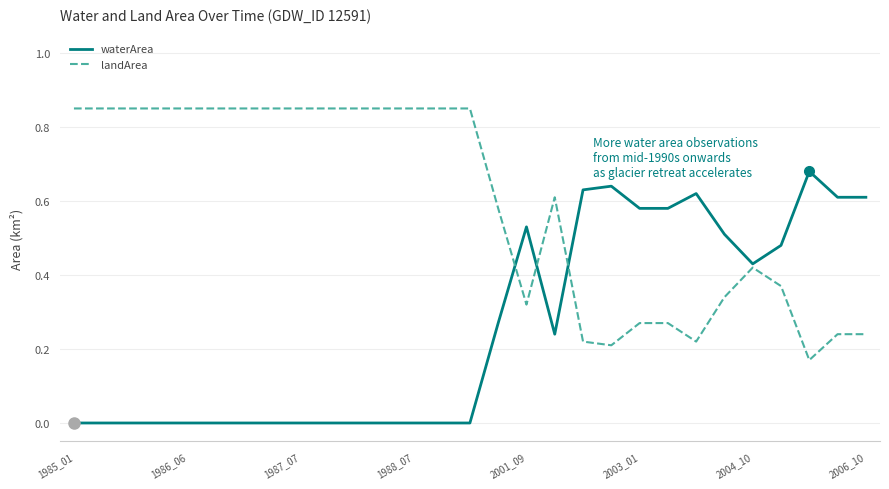

Which series has the largest total across all categories?

landArea